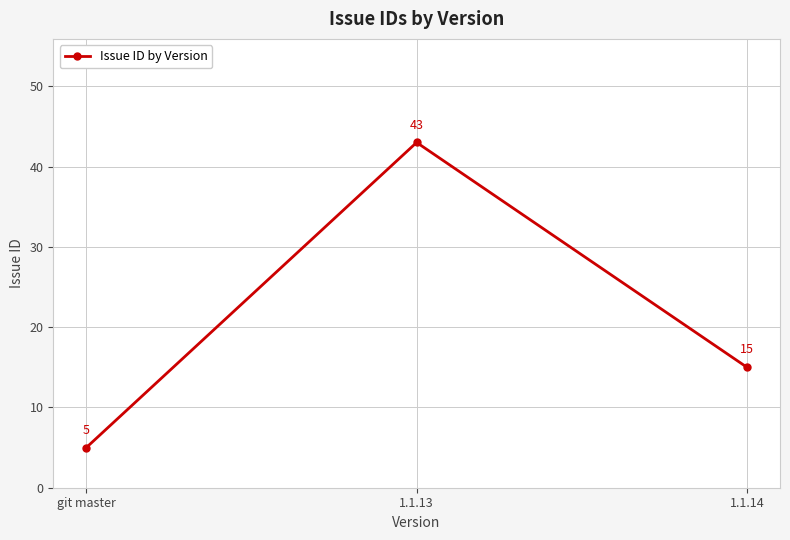

What is the difference between the maximum and minimum values?

38